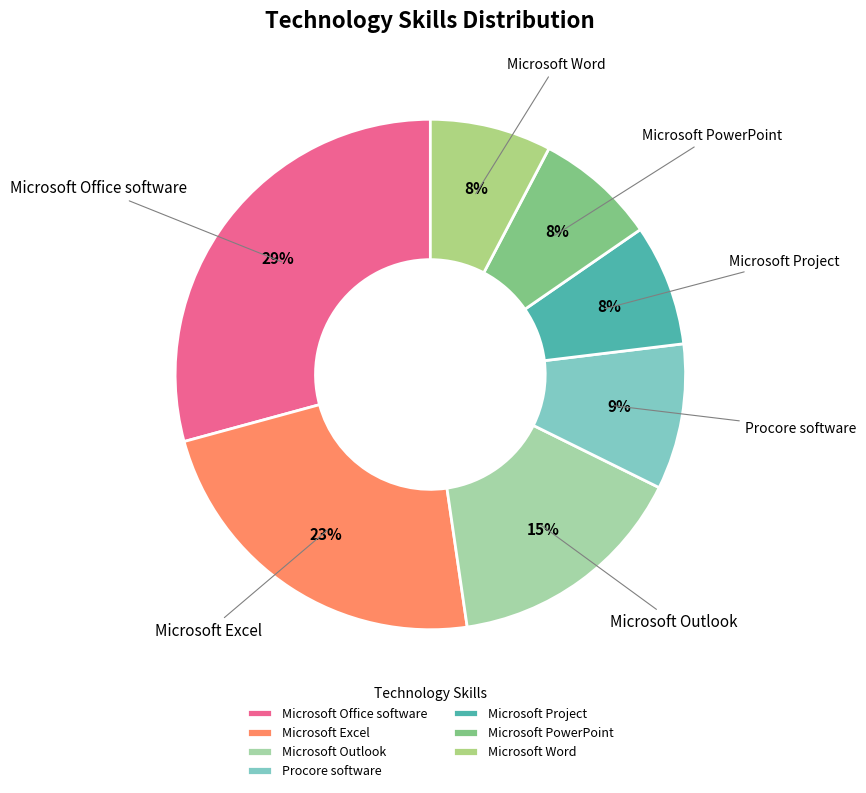

What is the largest slice in the pie chart?

Microsoft Office software